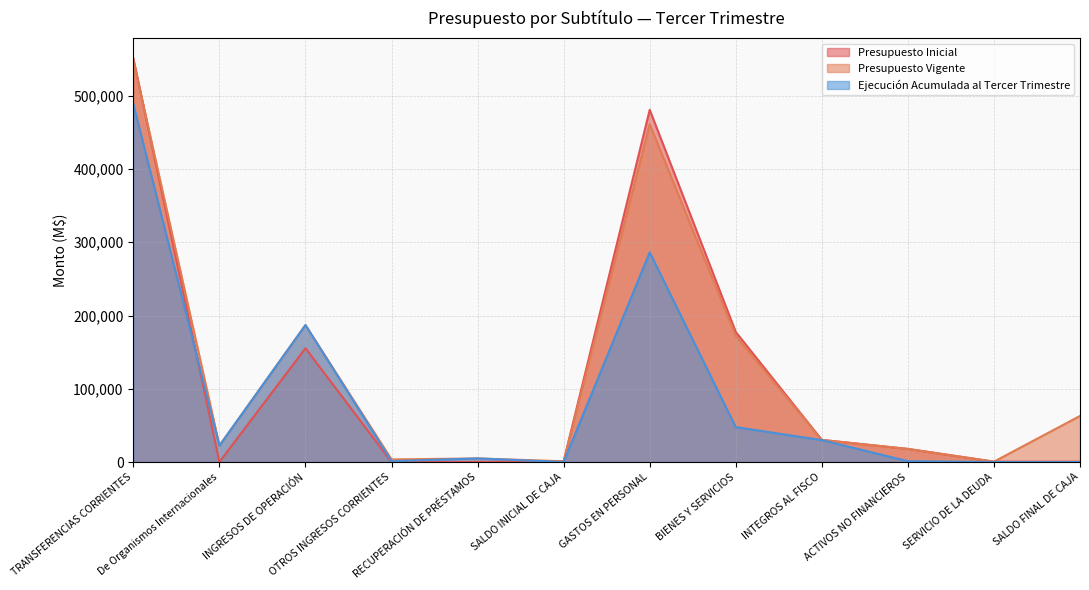

Which series has the largest total across all categories?

Presupuesto Vigente